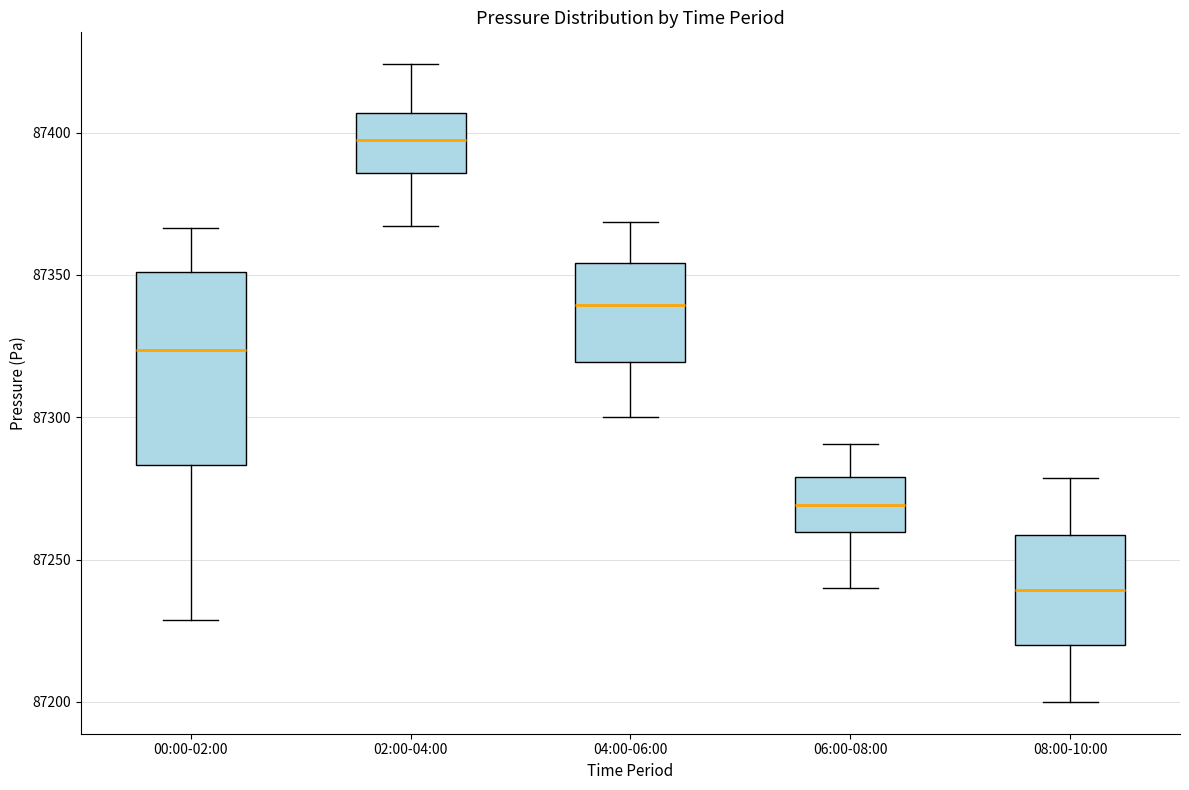

Which box's median line is the highest?

02:00-04:00